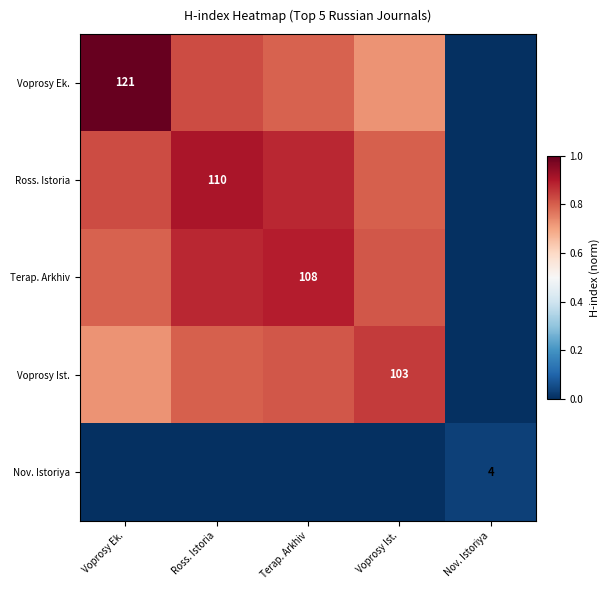

Which label corresponds to the smallest value in the chart?

Nov. Istoriya